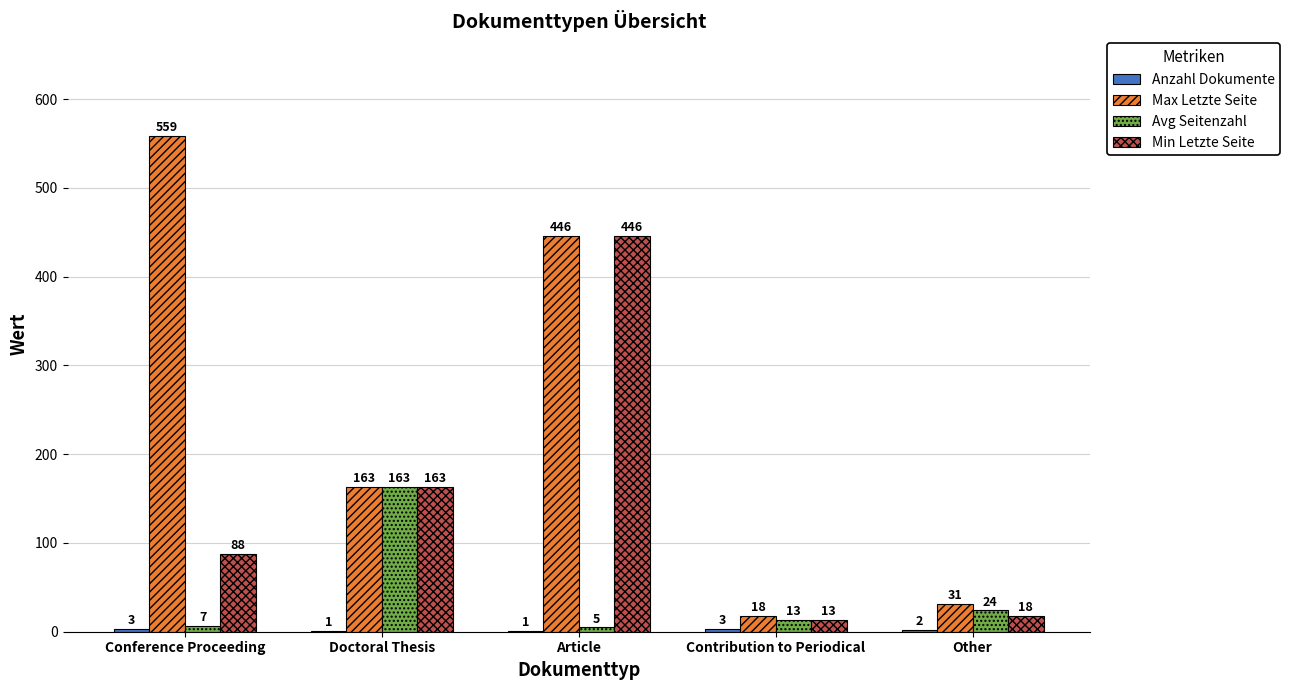

What is the total value across all series at Article?

898